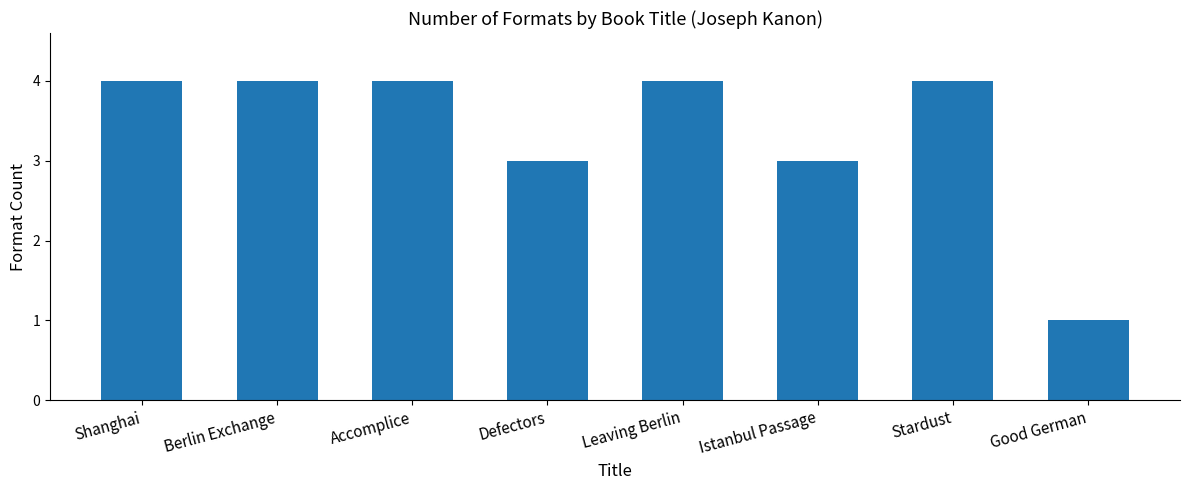

How many values are between 3 and 4?

7